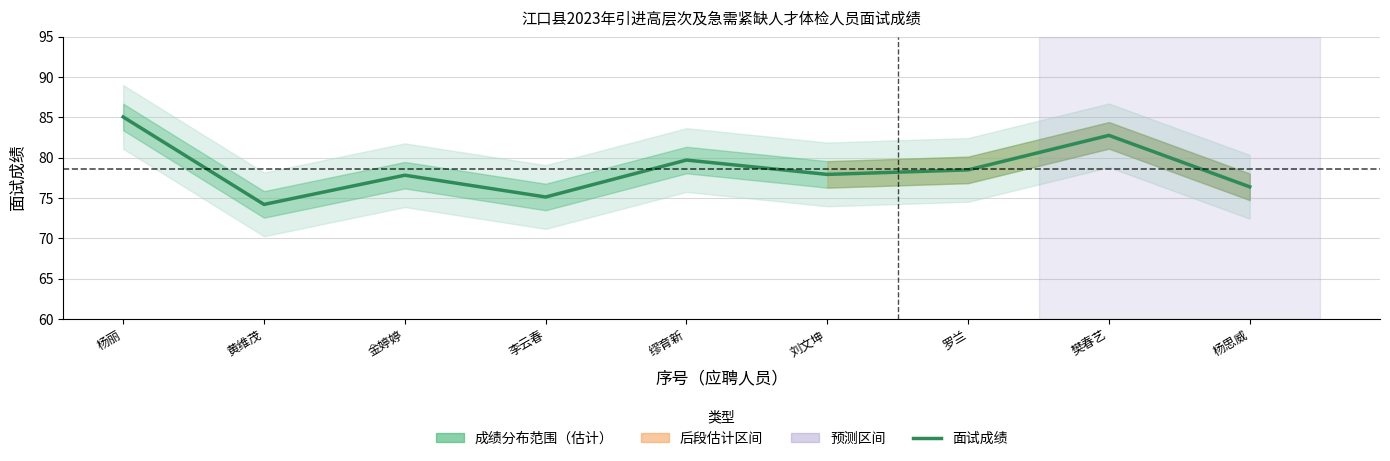

List the labels in order of value, smallest first.

黄维茂, 李云春, 杨思威, 金婷婷, 刘文坤, 罗兰, 缪育新, 樊春艺, 杨丽